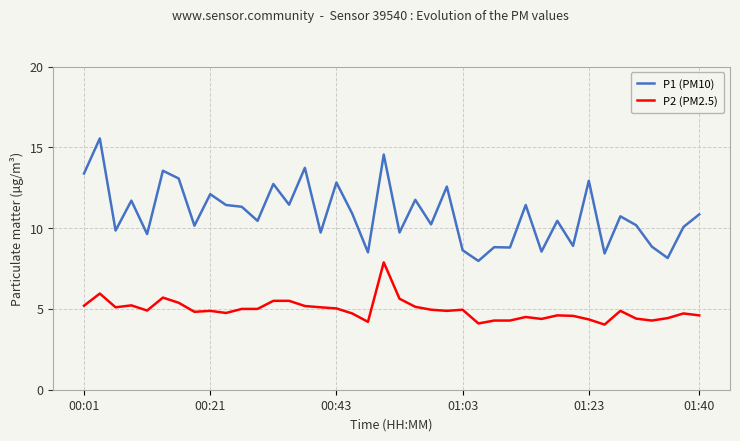

Which series has the widest spread of values?

P1 (PM10)